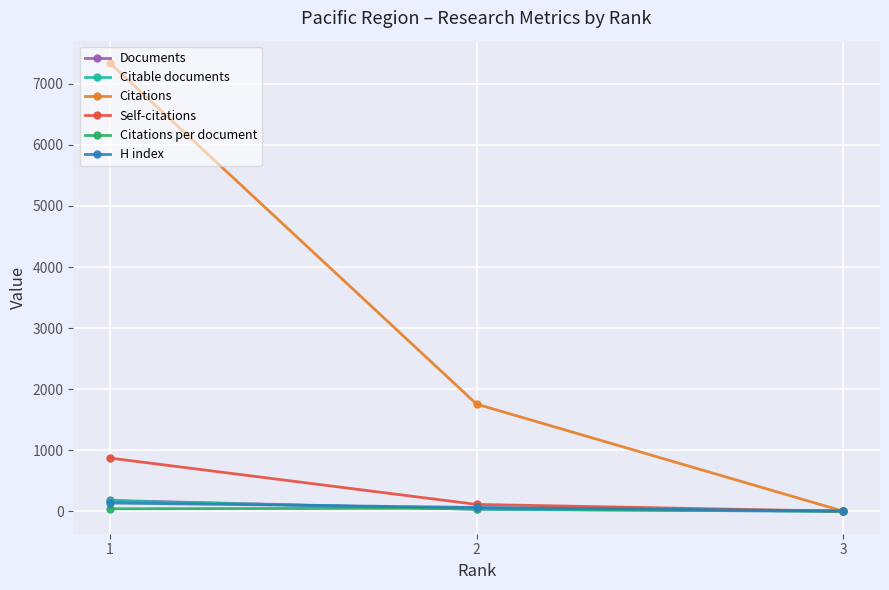

Which series has the largest total across all categories?

Citations